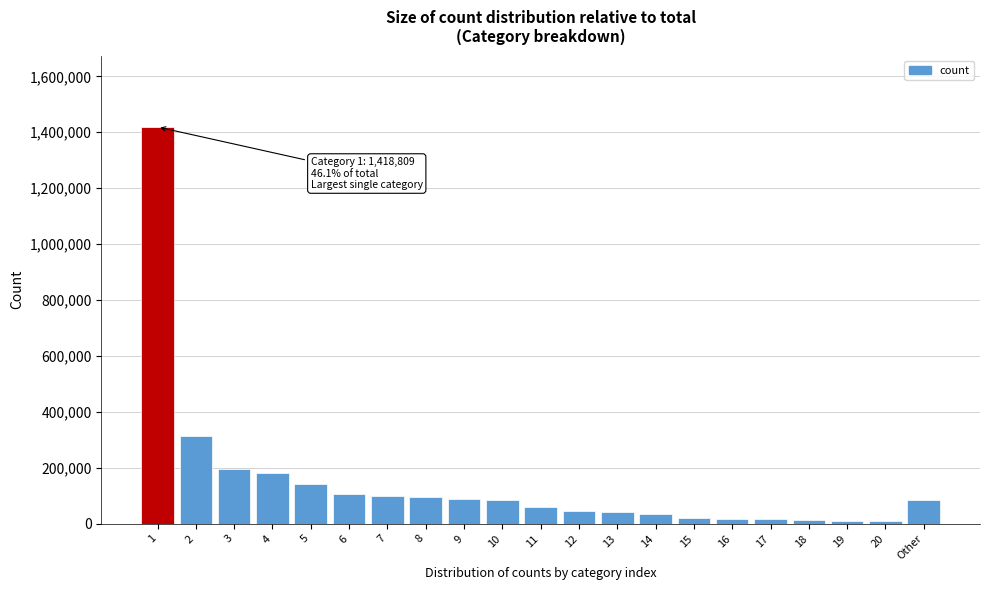

The value at 3 is 195064. True or false?

True